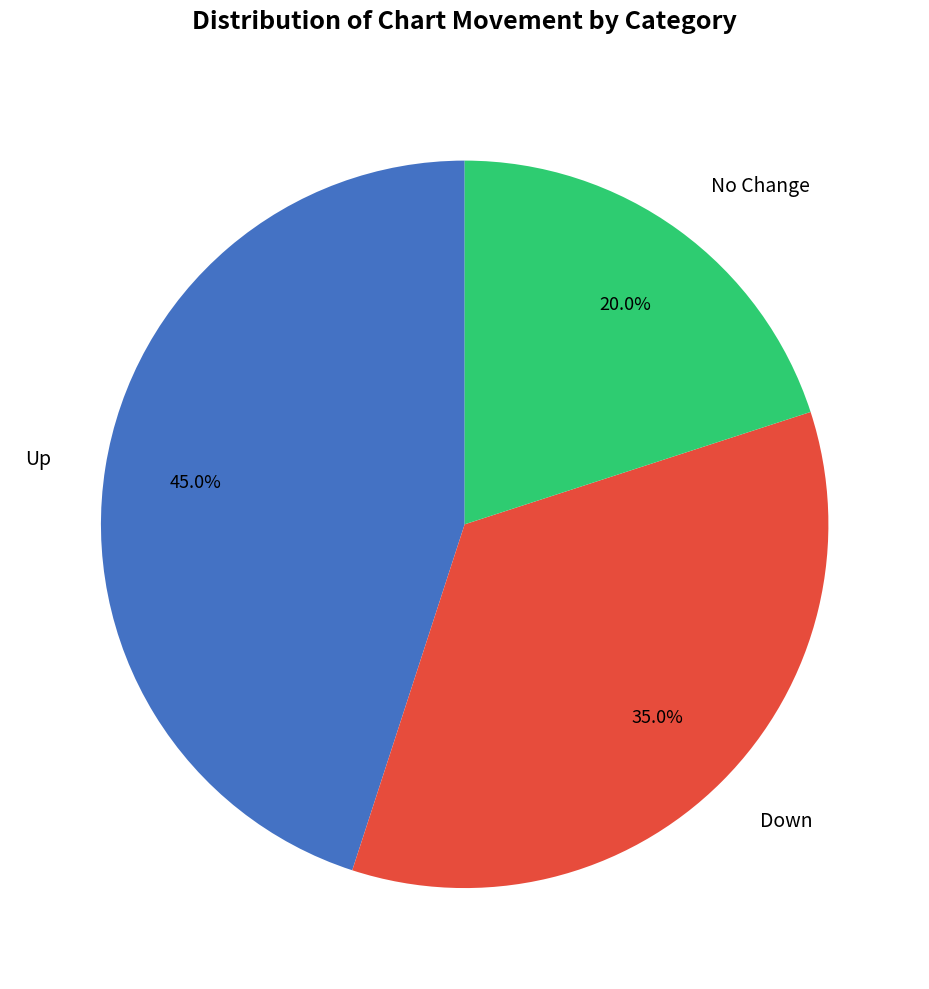

Is there any slice that represents more than half of the pie?

No